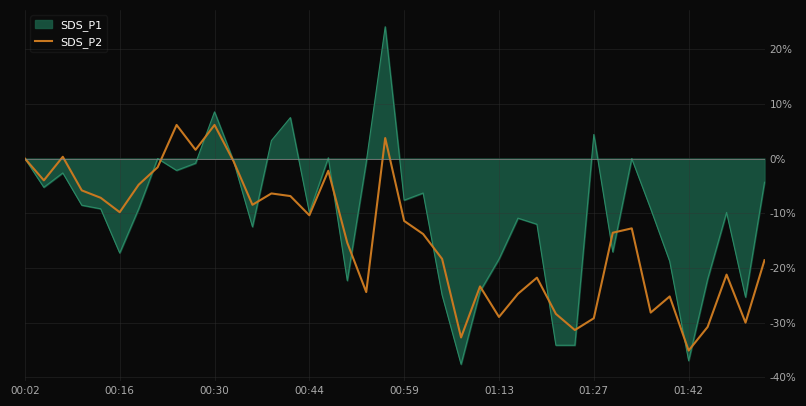

Which series has the largest range (max minus min)?

SDS_P1